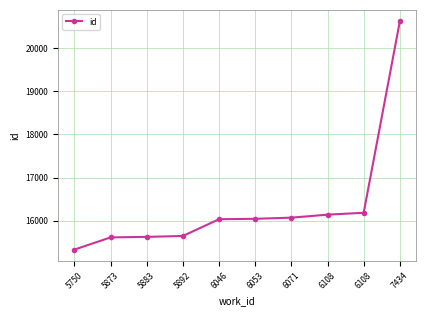

Which label corresponds to the smallest value in the chart?

5750